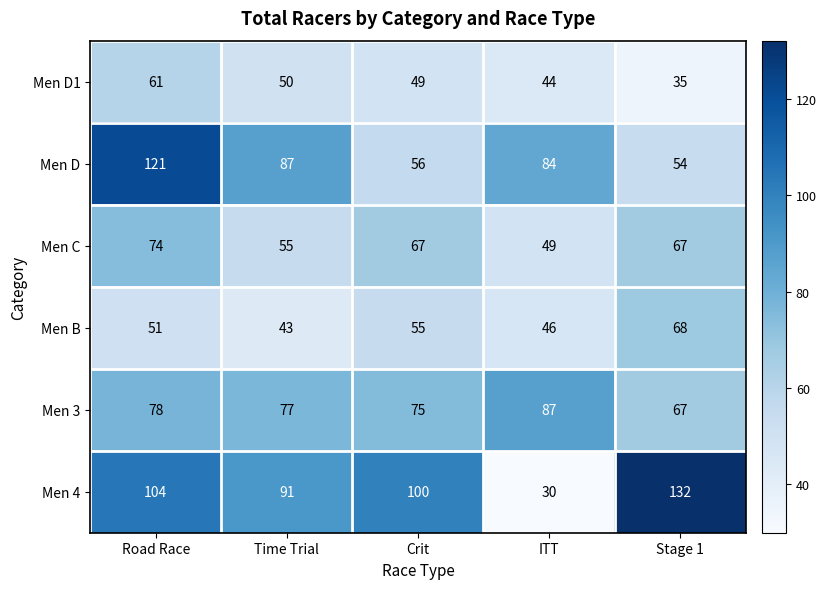

What is the difference between the second highest and minimum values in the Men 3 series?

11